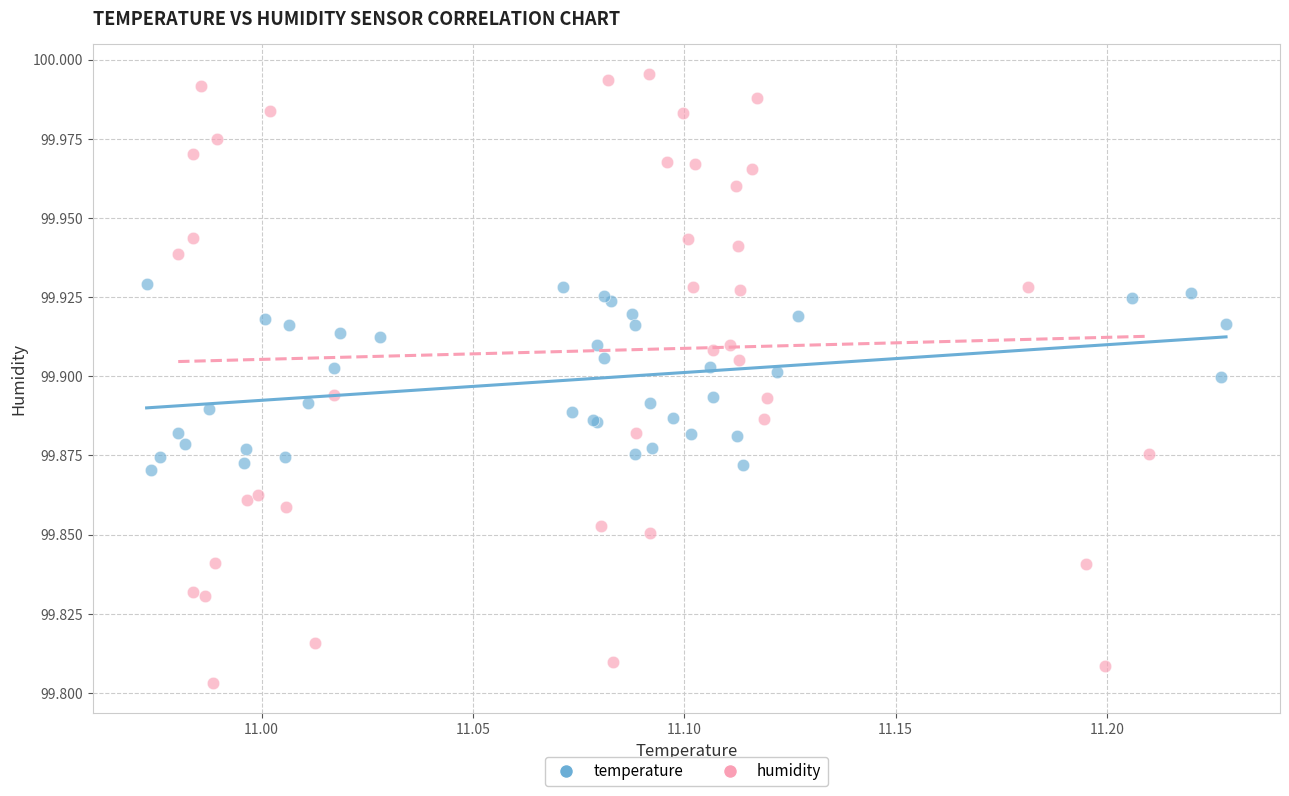

Which series contains the highest Y value?

humidity